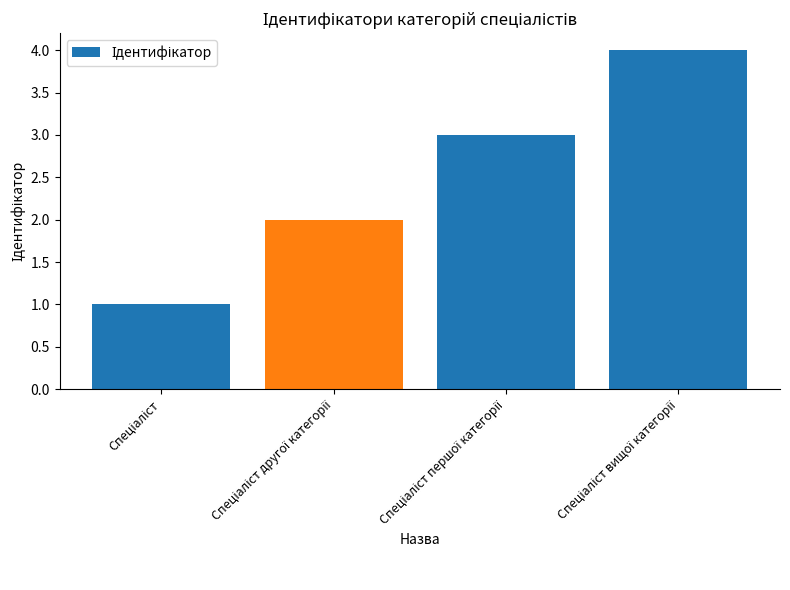

What is the sum of all values?

10